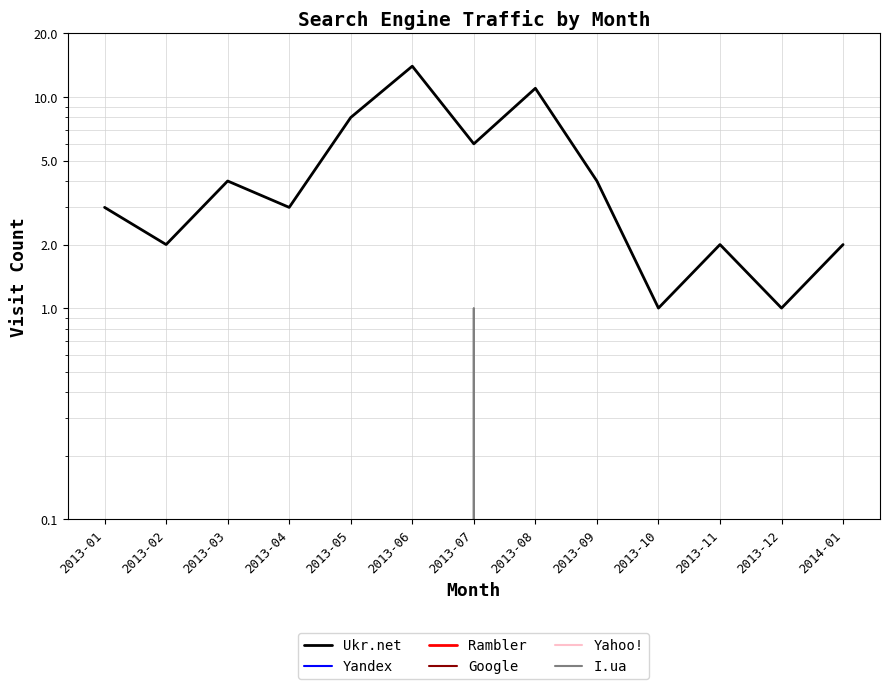

How many data points does each series have?

13